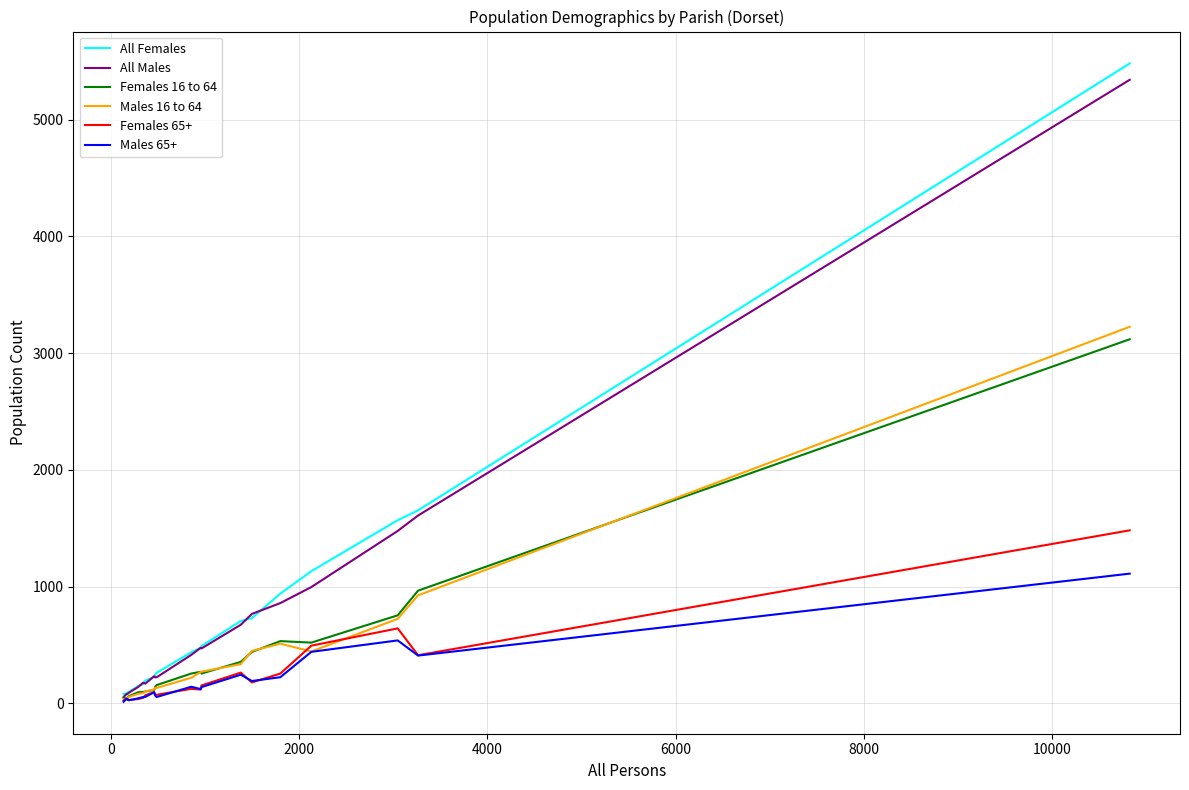

Which series has the largest range (max minus min)?

All Females